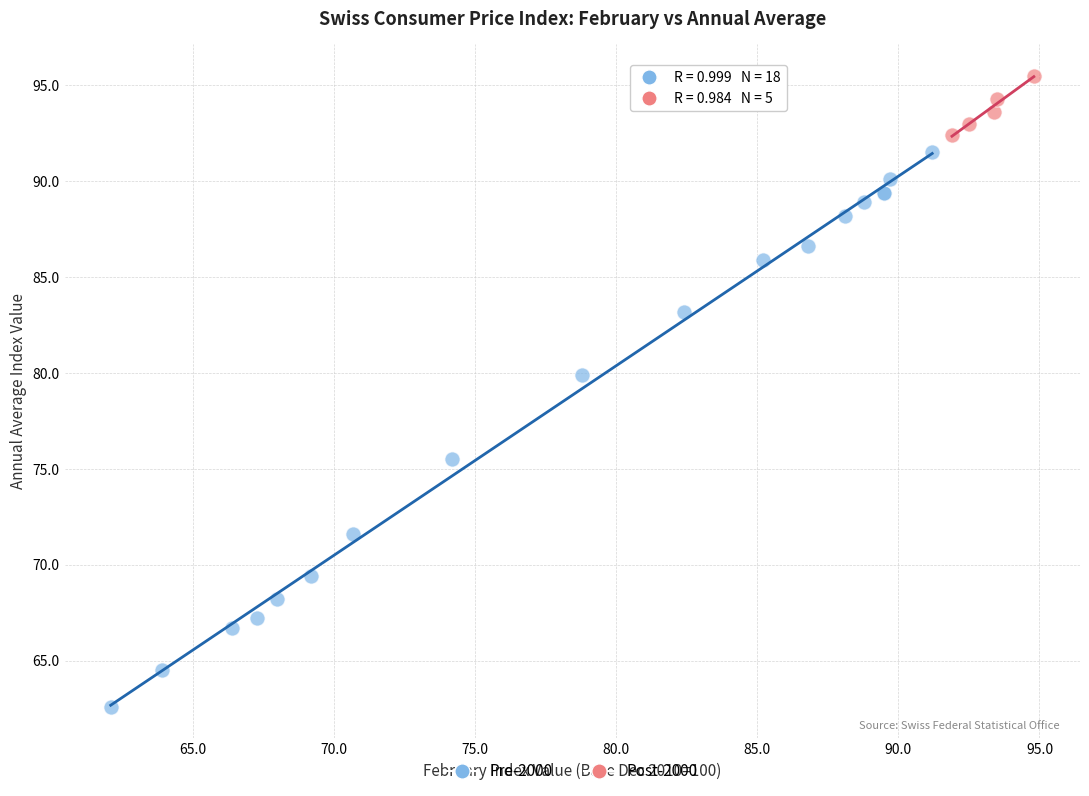

Which series contains the lowest Y value?

Pre-2000